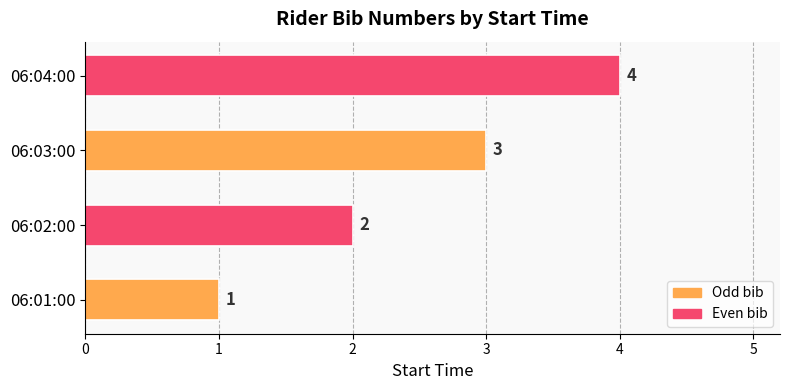

List the labels in order of value, largest first.

06:04:00, 06:03:00, 06:02:00, 06:01:00